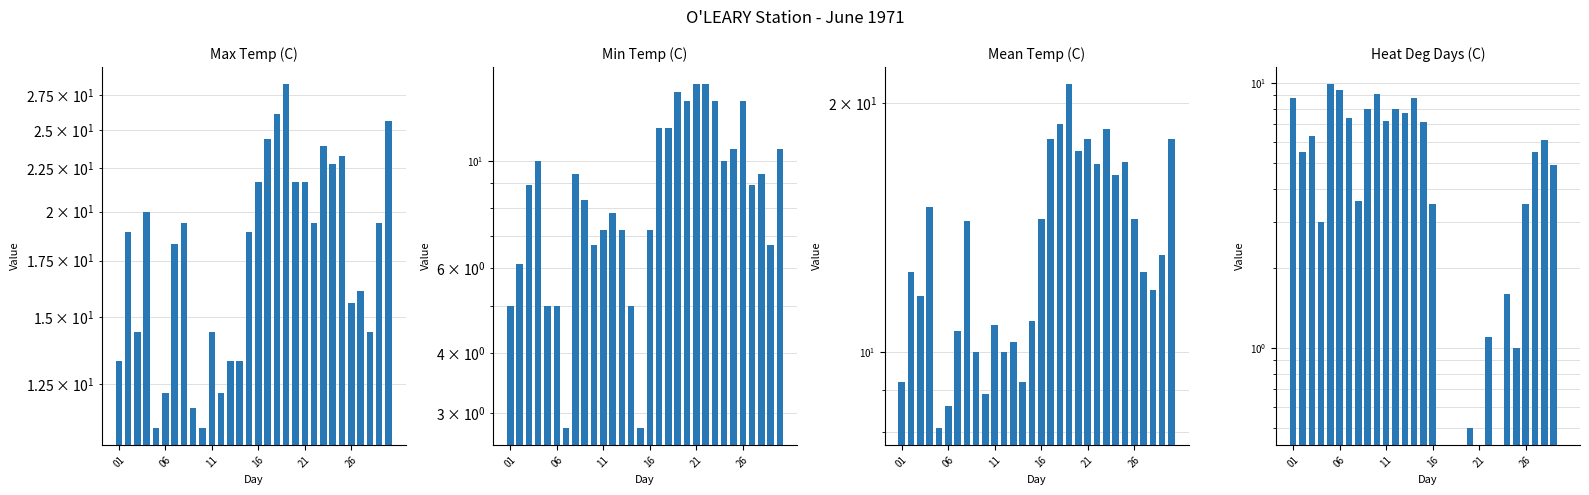

Is the value of Mean Temp (C) at 21 greater than the value of Min Temp (C) at 26?

Yes